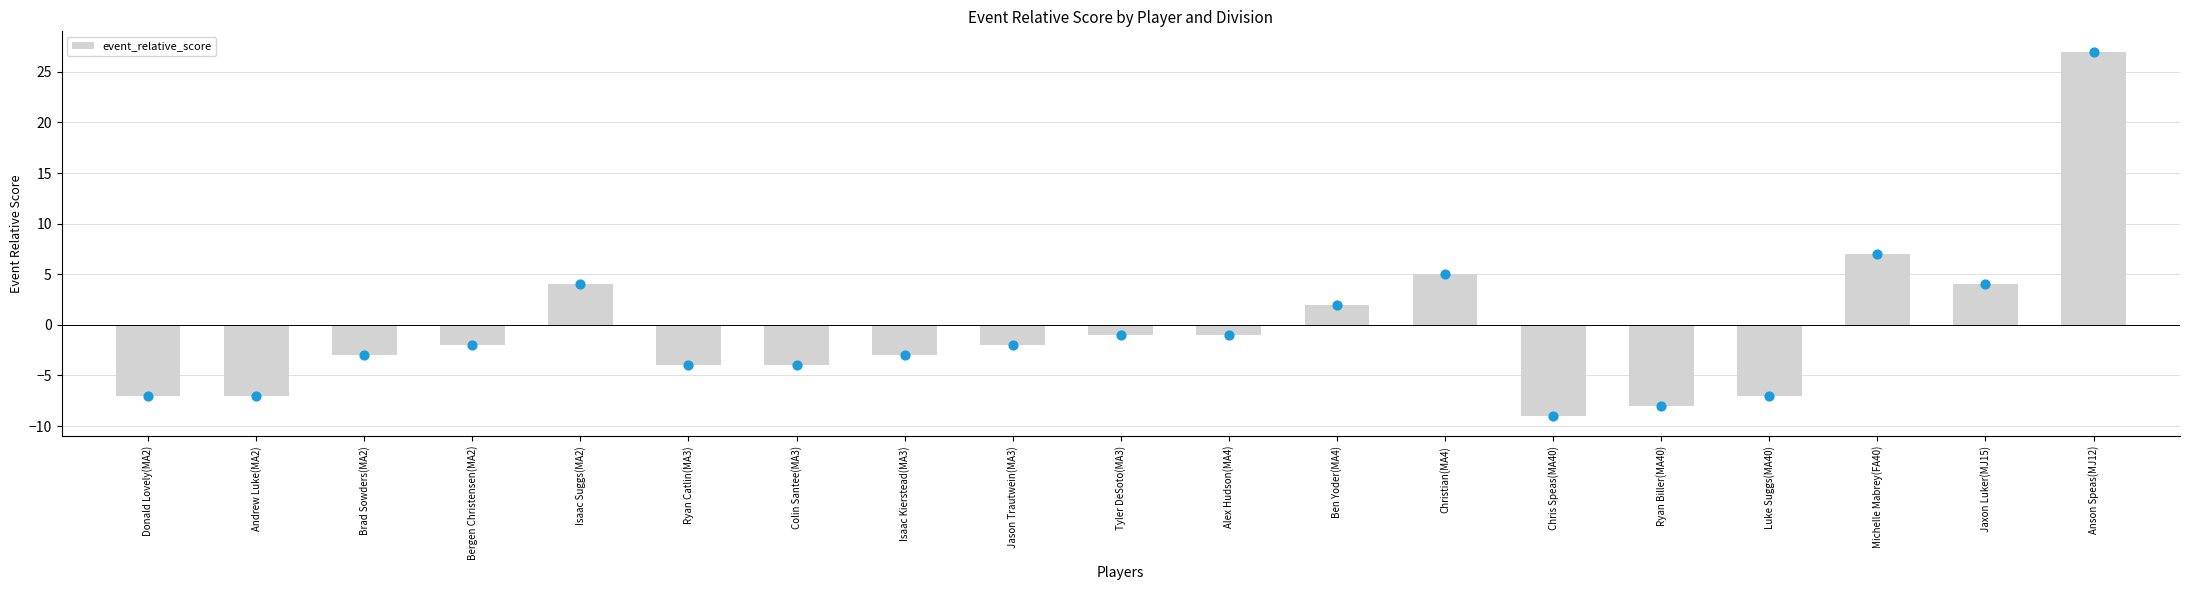

Which has a higher value, Isaac Suggs(MA2) or Andrew Luke(MA2)?

Isaac Suggs(MA2)